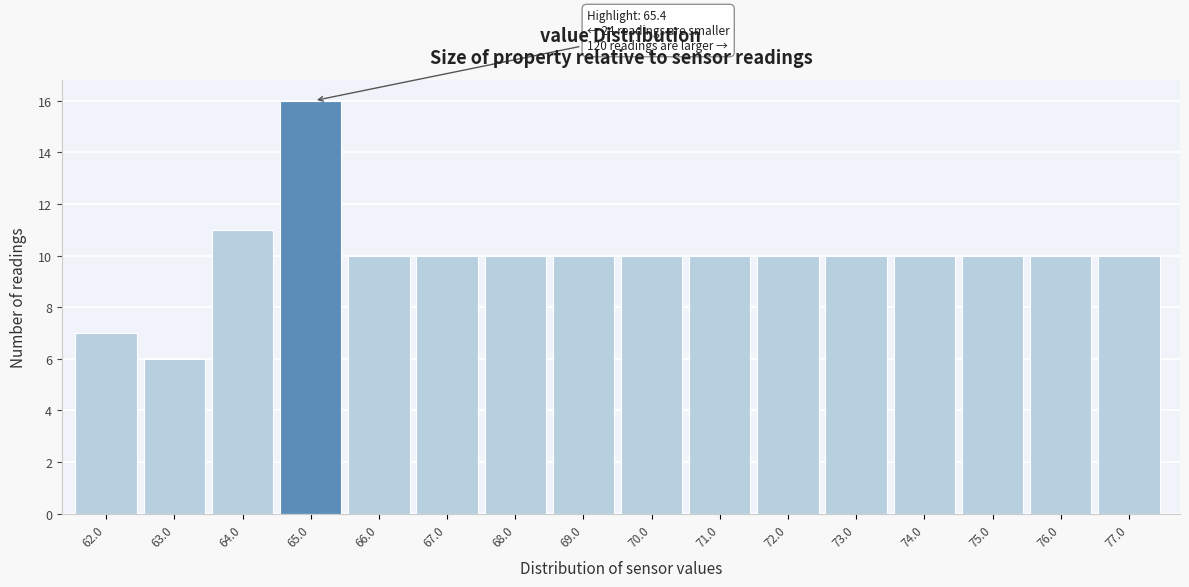

Reading right to left, what are all the values shown in this chart?

77.0=10	76.0=10	75.0=10	74.0=10	73.0=10	72.0=10	71.0=10	70.0=10	69.0=10	68.0=10	67.0=10	66.0=10	65.0=16	64.0=11	63.0=6	62.0=7